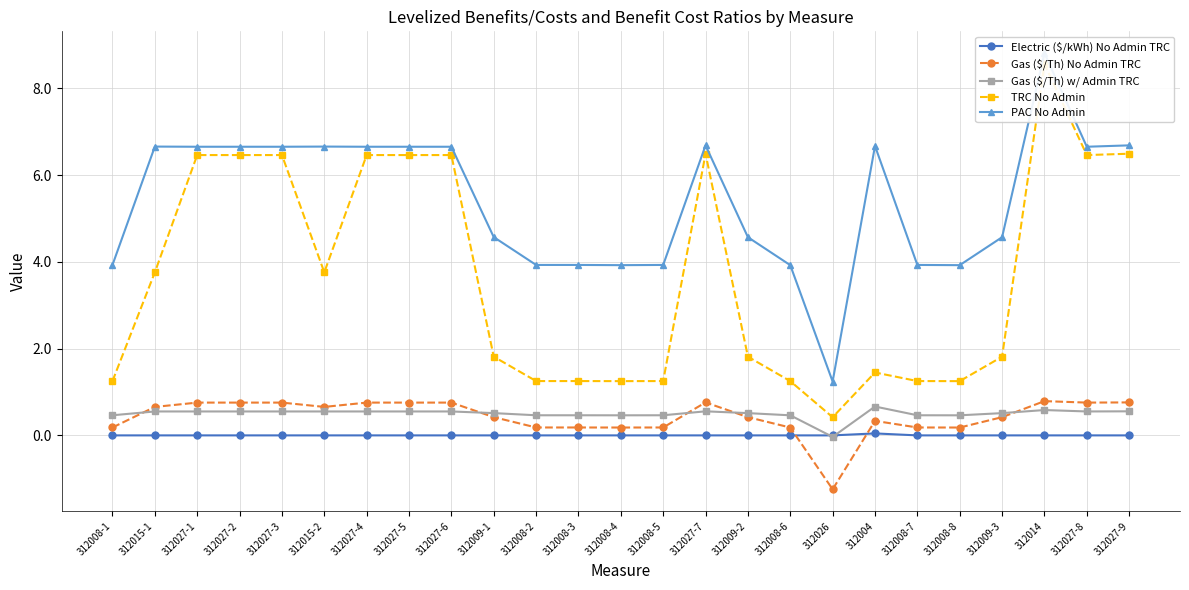

Count the number of categories in the chart.

25